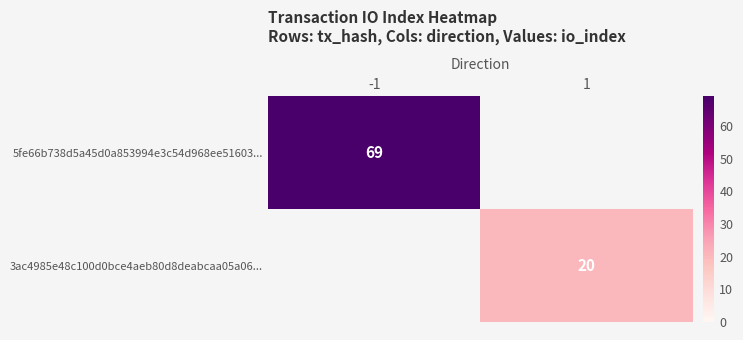

The 3ac4985e48c100d0bce4aeb80d8deabcaa05a06... series shows 11 at 1. True or false?

False